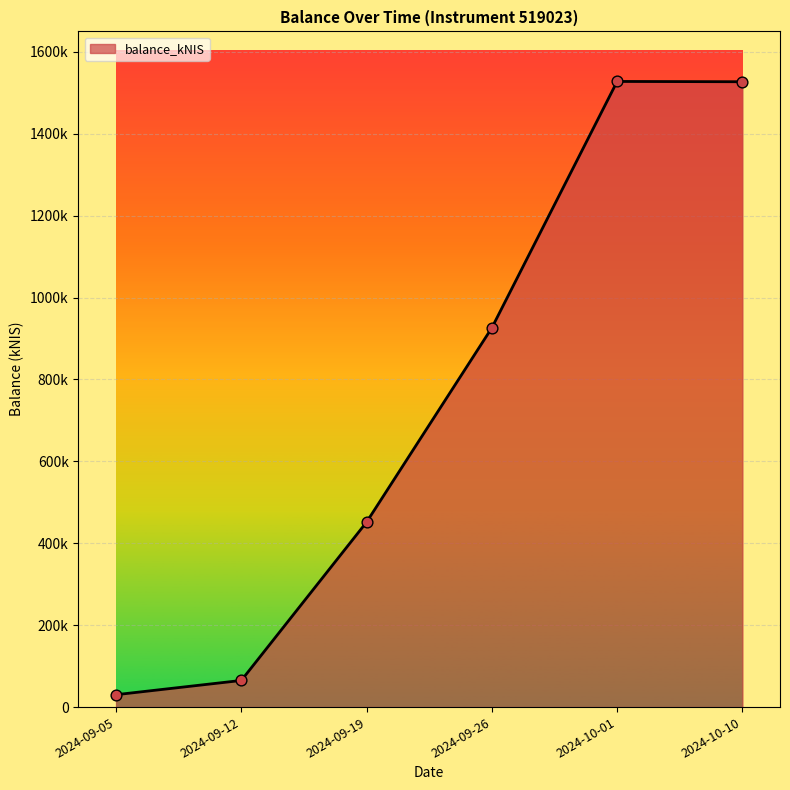

What is the change in value from 2024-09-05 to 2024-09-12?

+34777.8